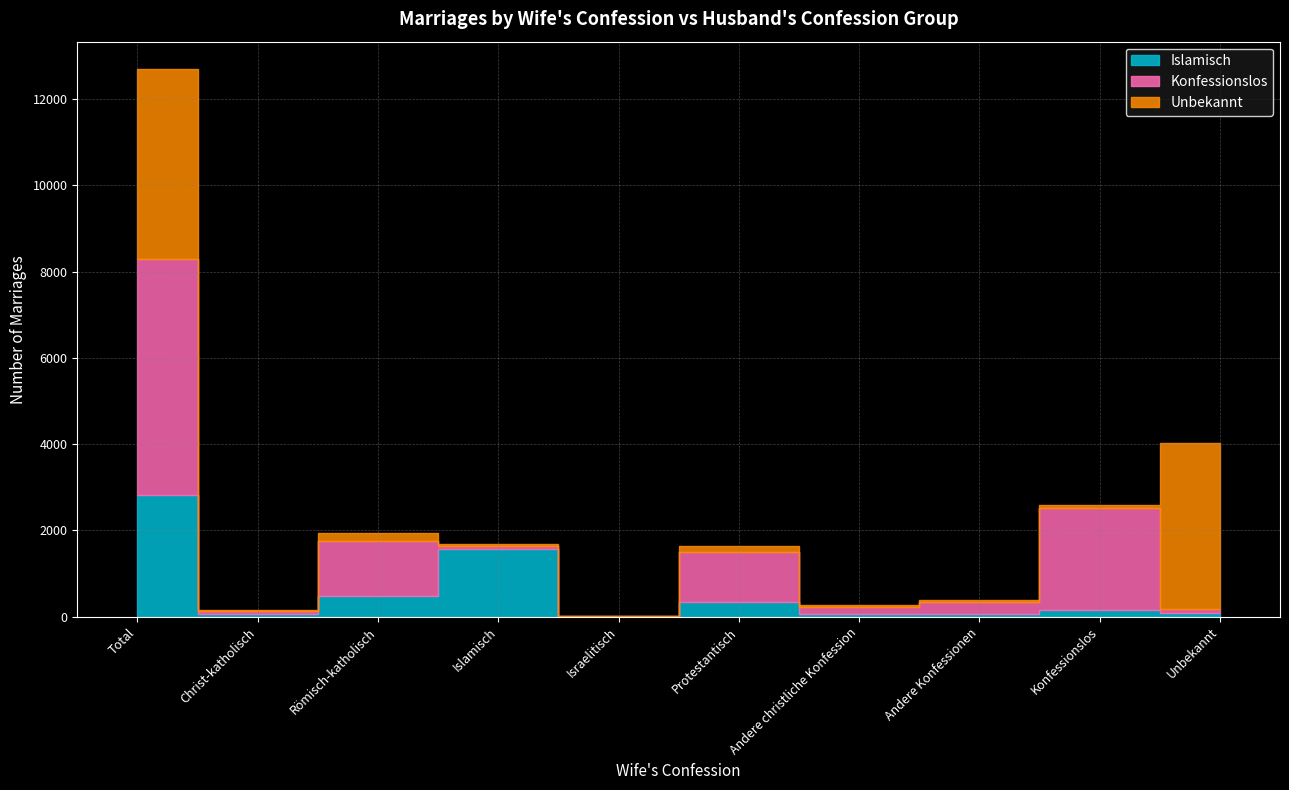

What is the sum of the Konfessionslos values at Andere christliche Konfession and Römisch-katholisch?

1457